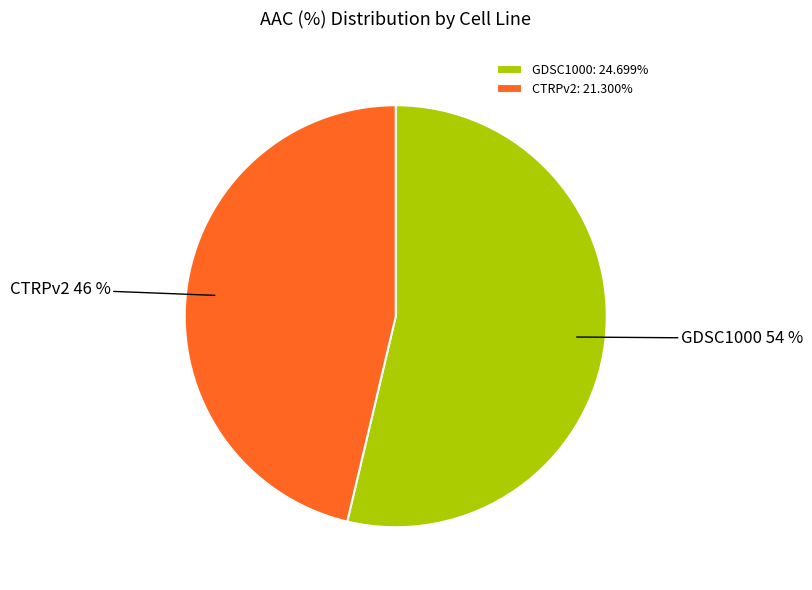

Do CTRPv2 and GDSC1000 together represent more than half of the pie?

Yes